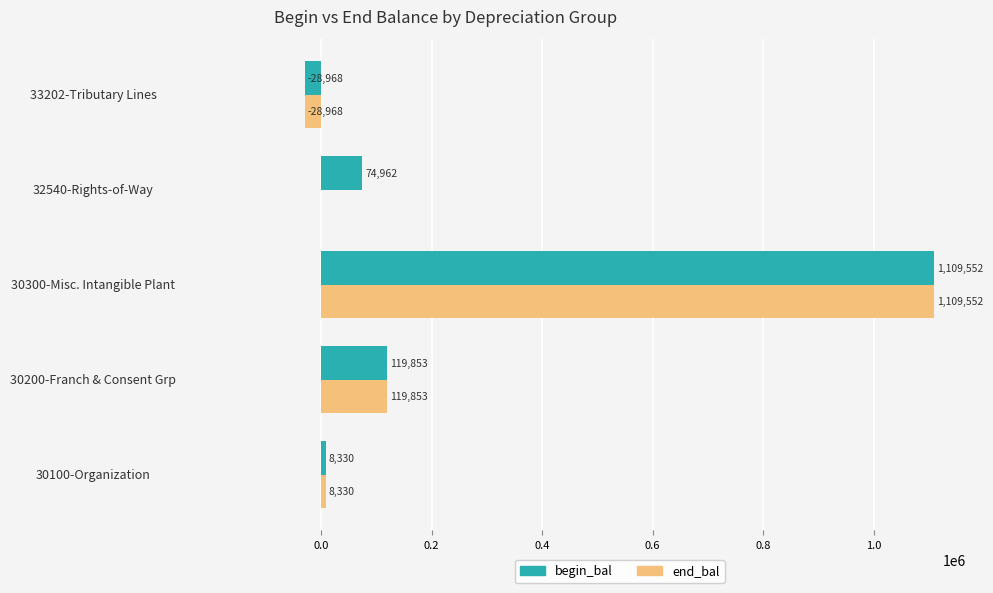

Between 30200-Franch & Consent Grp and 32540-Rights-of-Way, which series saw the biggest shift?

end_bal